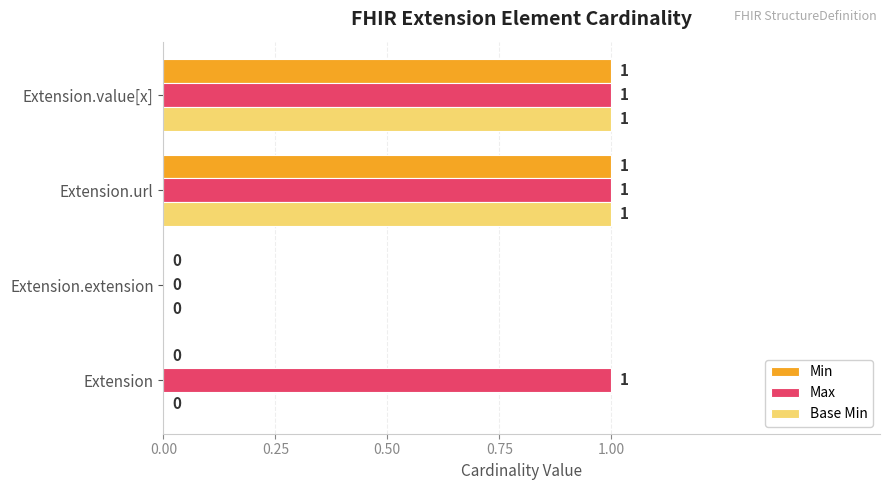

Between Extension and Extension.extension, which series saw the biggest shift?

Max